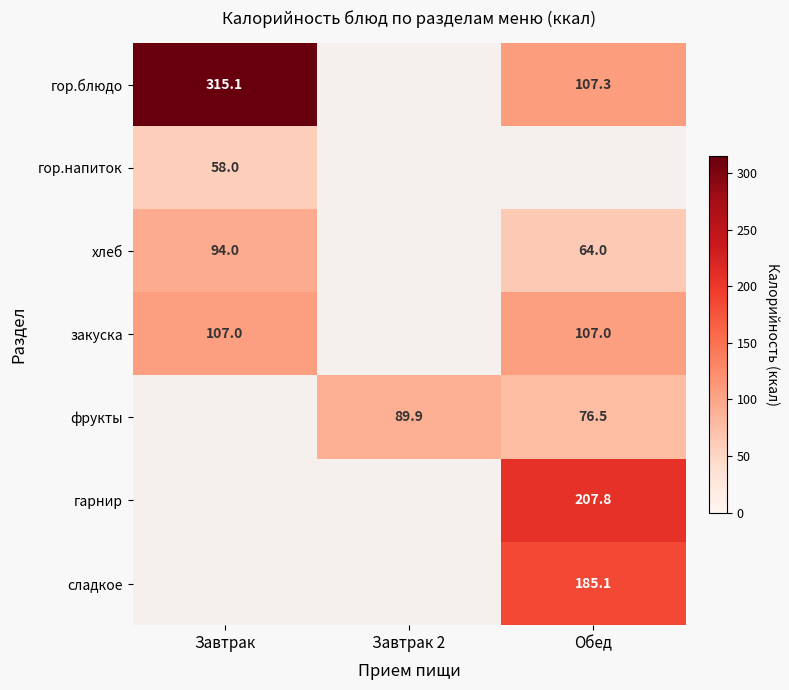

At which label does гор.напиток reach its peak?

Завтрак